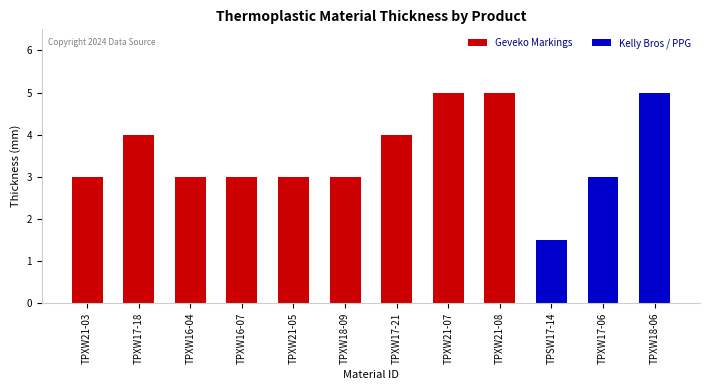

Read the value at TPXW17-21.

4.0